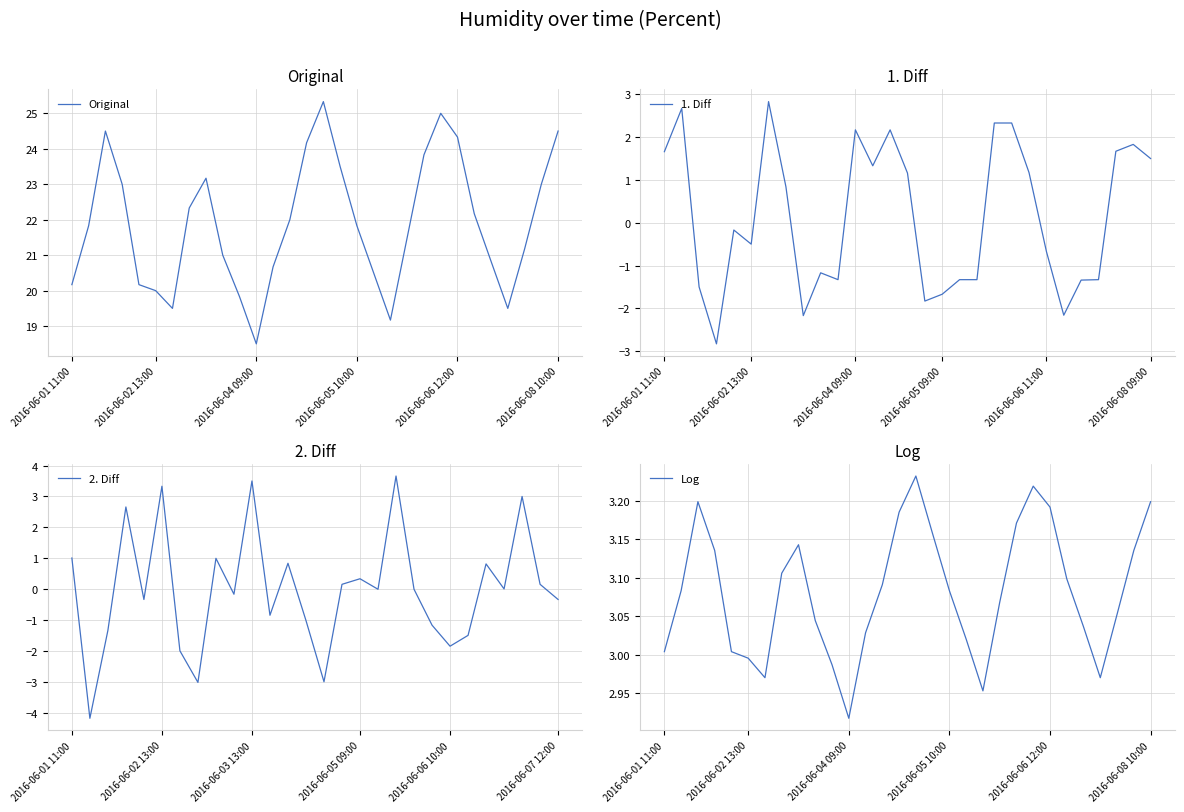

Count the number of categories in the chart.

30